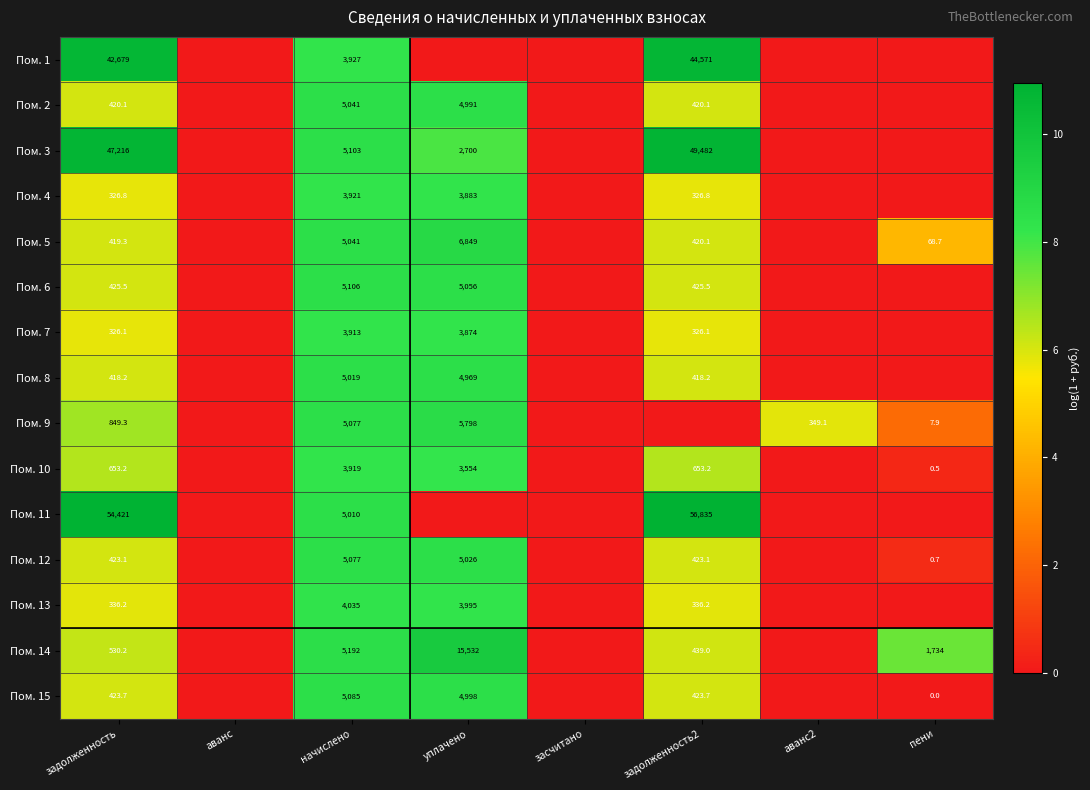

How many categories are shown in the chart?

8